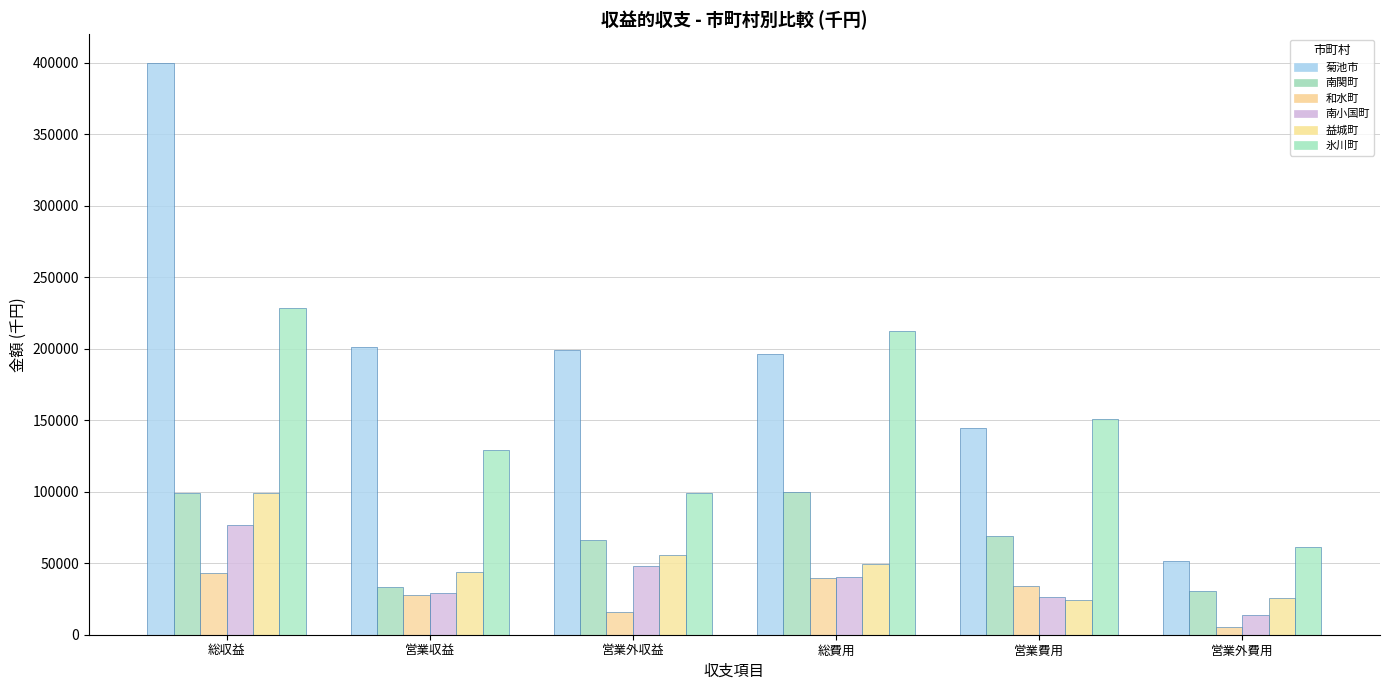

What is the sum of all 益城町 values?

297382